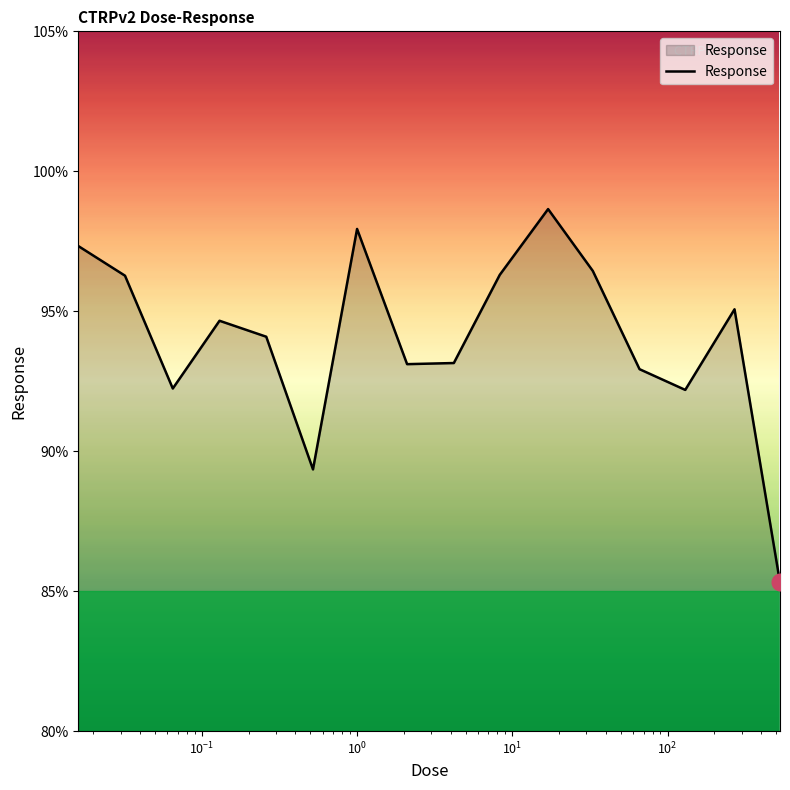

What is the minimum value shown in the chart?

85.3